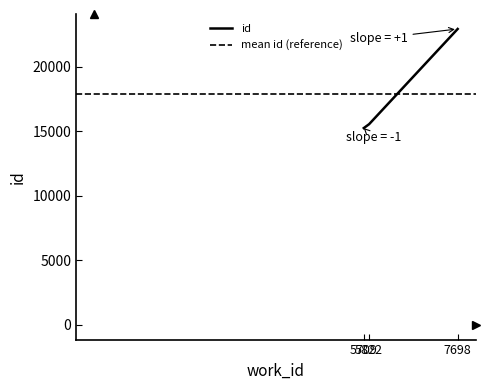

Rank the categories by value from highest to lowest.

7698, 5822, 5709